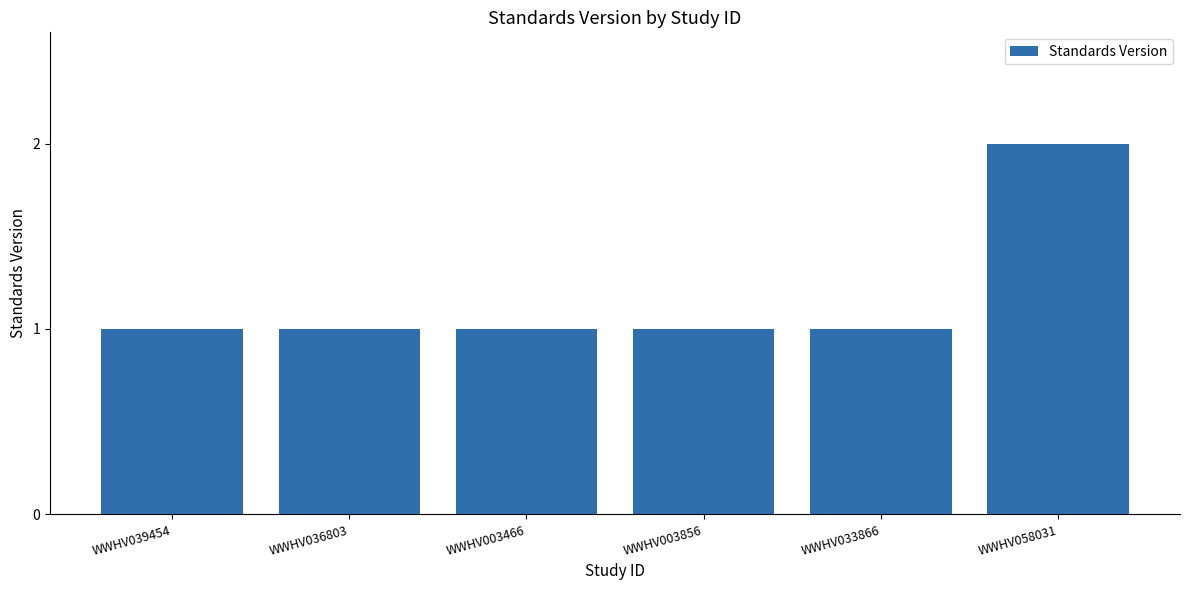

Count the number of categories in the chart.

6